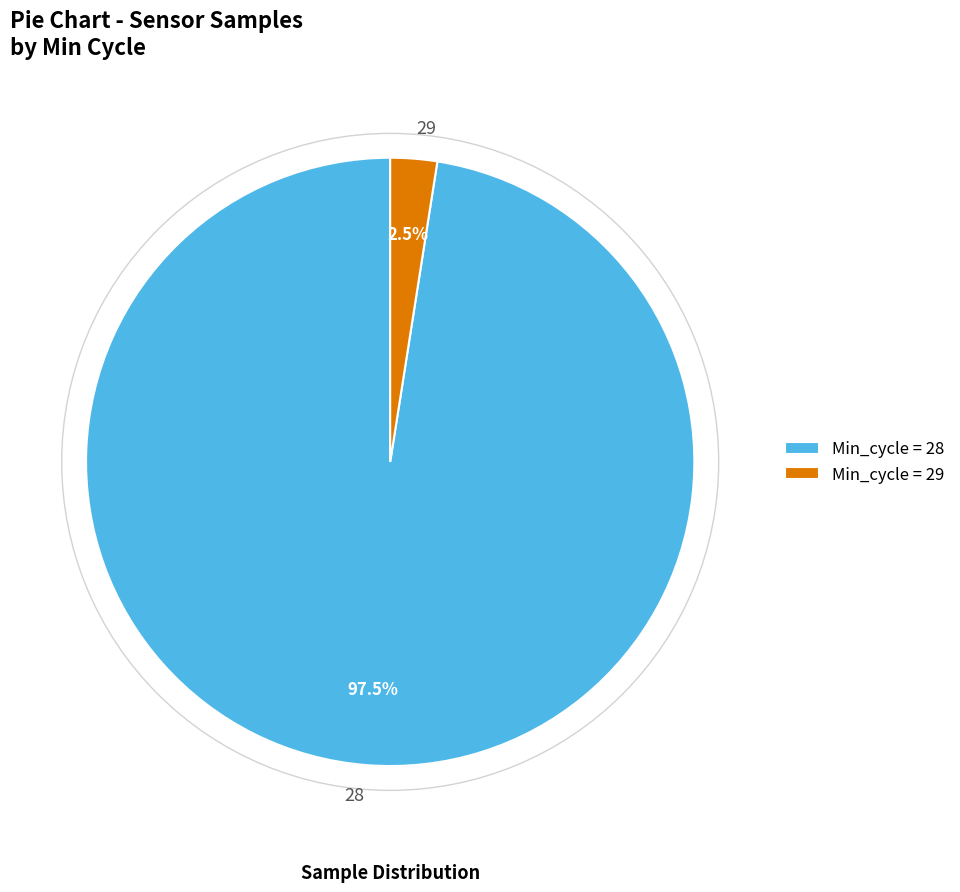

Is there any slice that represents more than half of the pie?

Yes